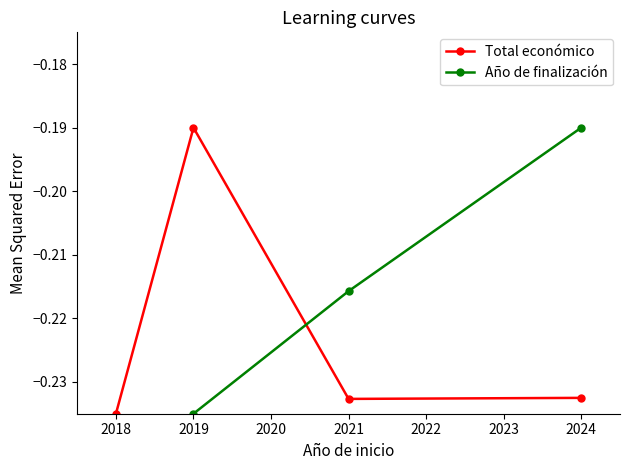

How many times do Año de finalización and Total económico cross each other?

1